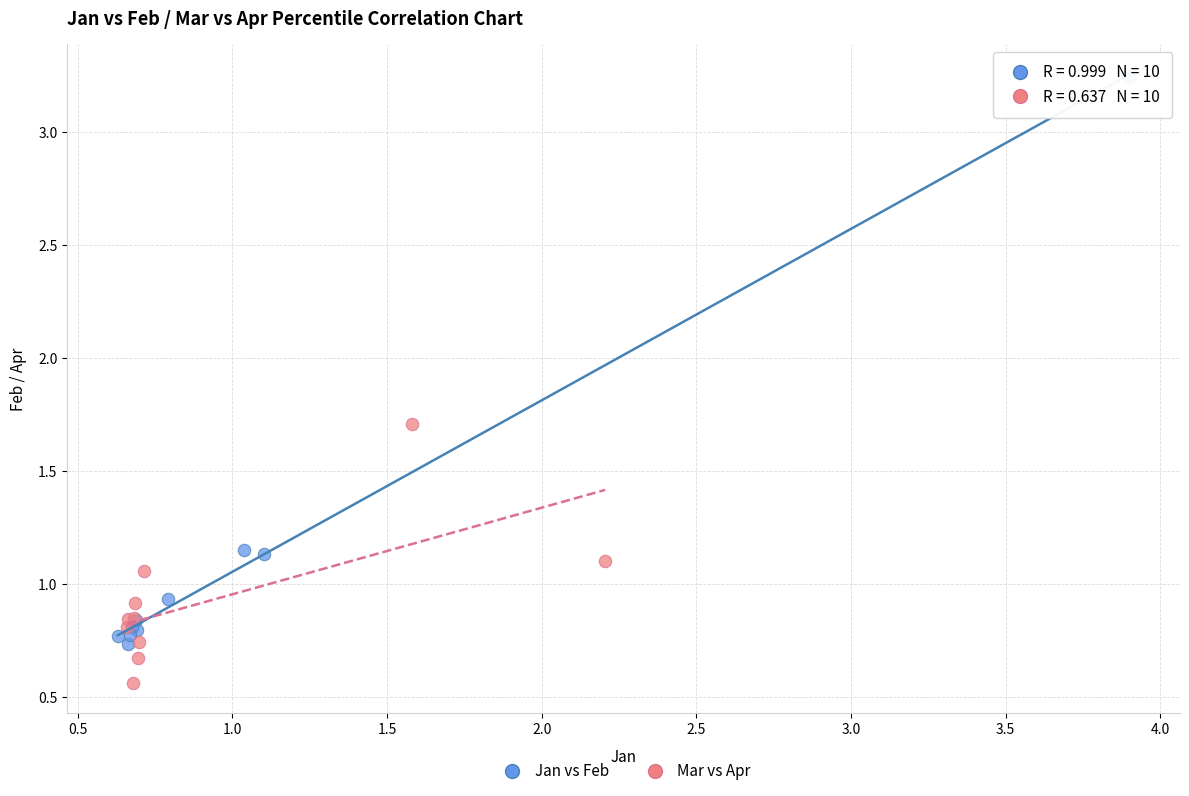

Which series contains the lowest Y value?

Mar vs Apr